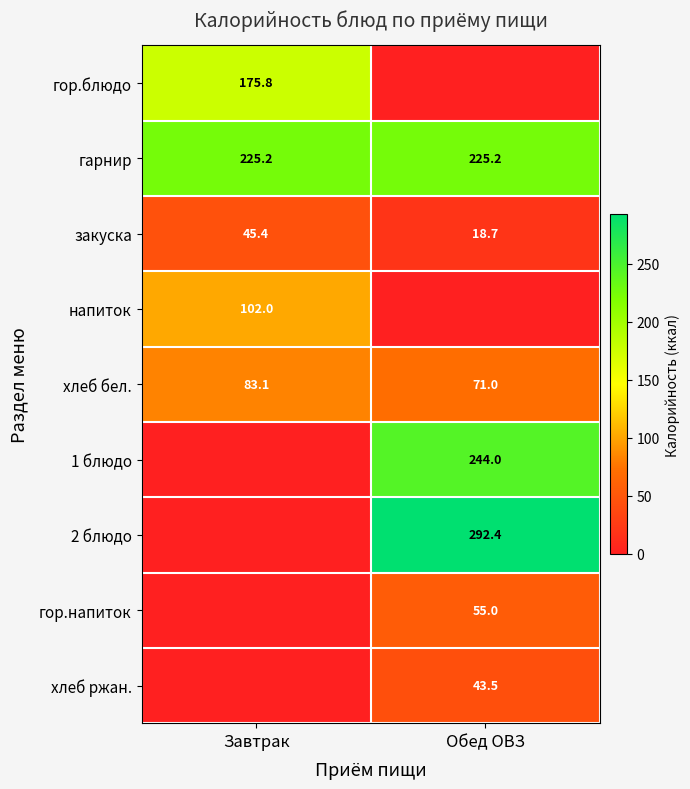

The гор.напиток series shows 94.7 at Обед ОВЗ. True or false?

False